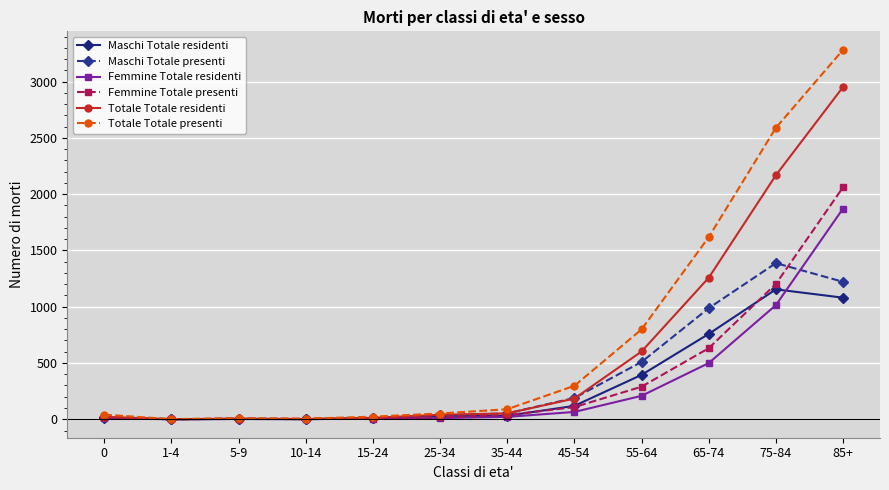

What is the value of the Maschi Totale presenti point at the 4th from the left?

1